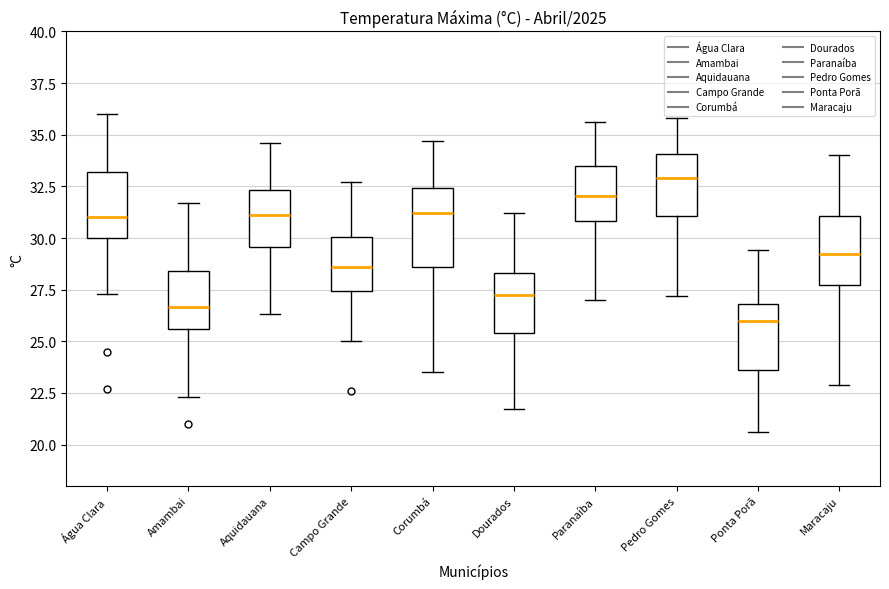

Which box is the tallest, from its lower edge to its upper edge?

Corumbá